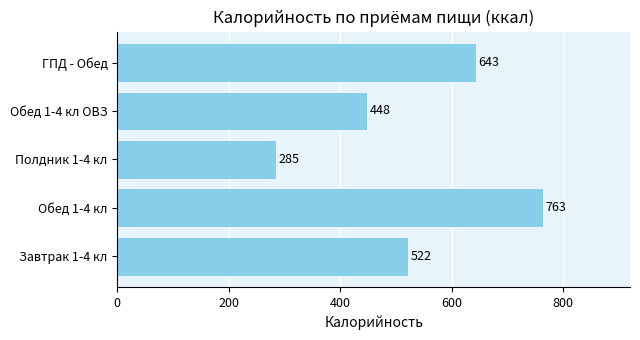

Between Обед 1-4 кл ОВЗ and Полдник 1-4 кл, which is larger?

Обед 1-4 кл ОВЗ